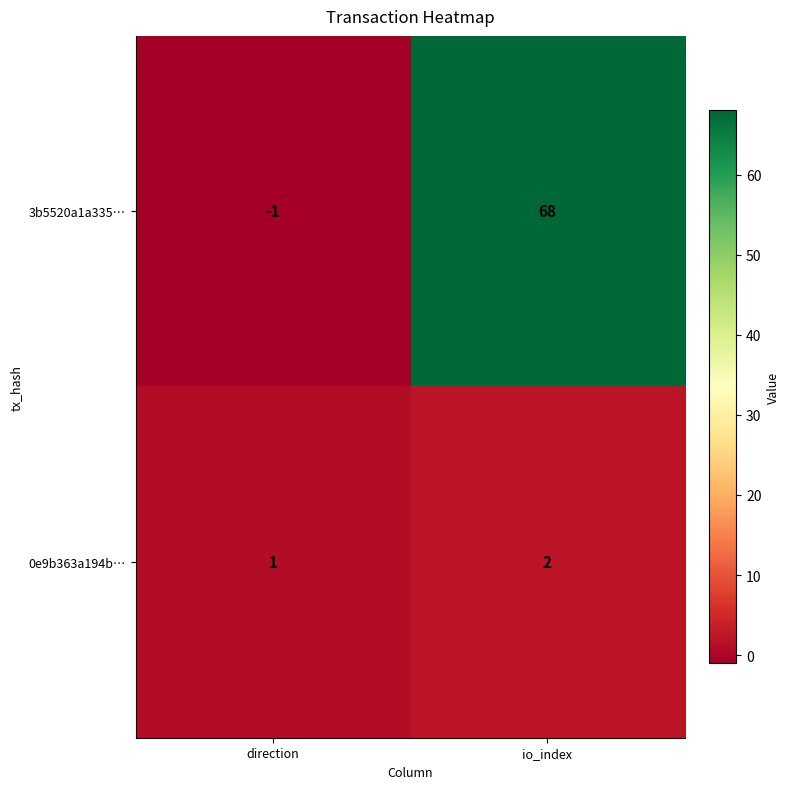

Count the number of data series in this chart.

2